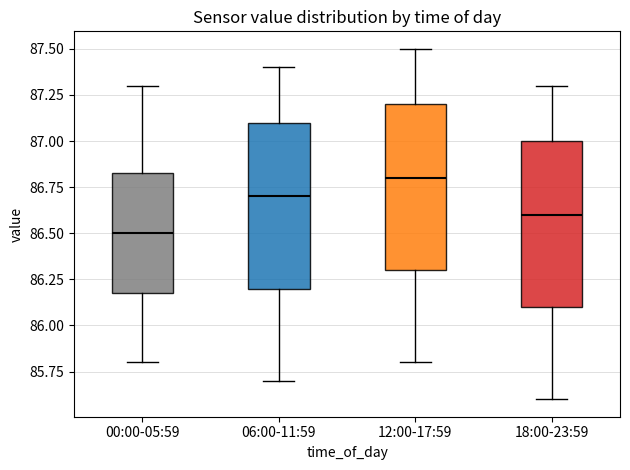

Which box has the highest median line?

12:00-17:59